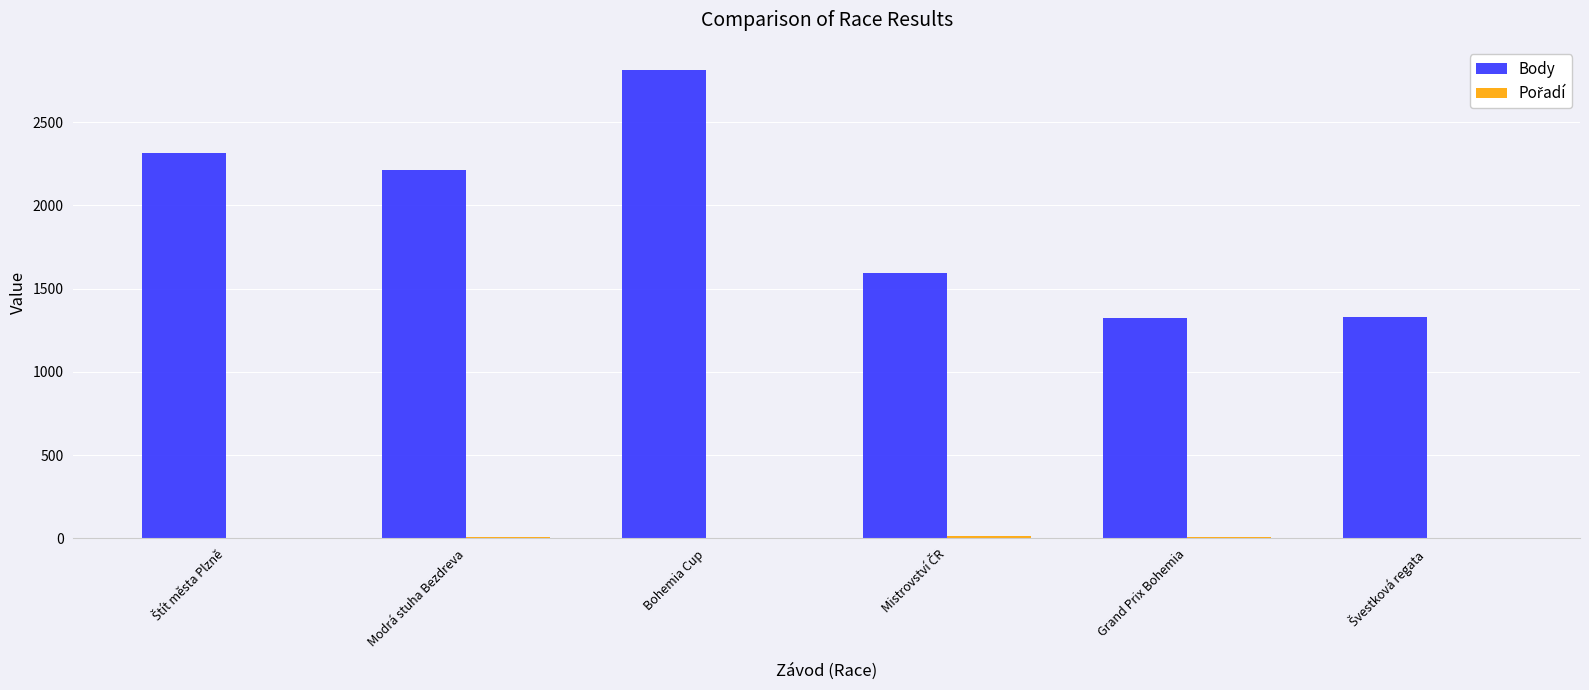

Which series has the largest total across all categories?

Body